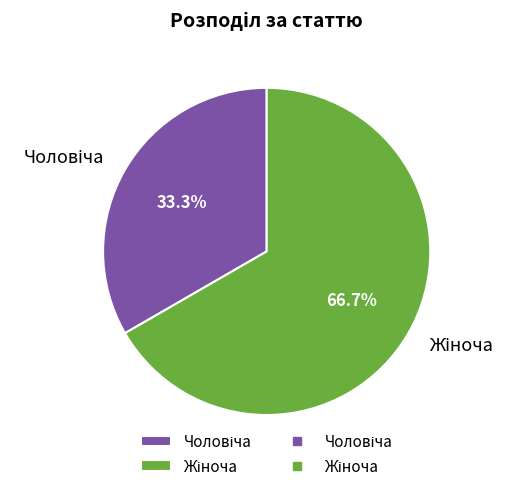

To the nearest percent, what is the average slice percentage?

50%